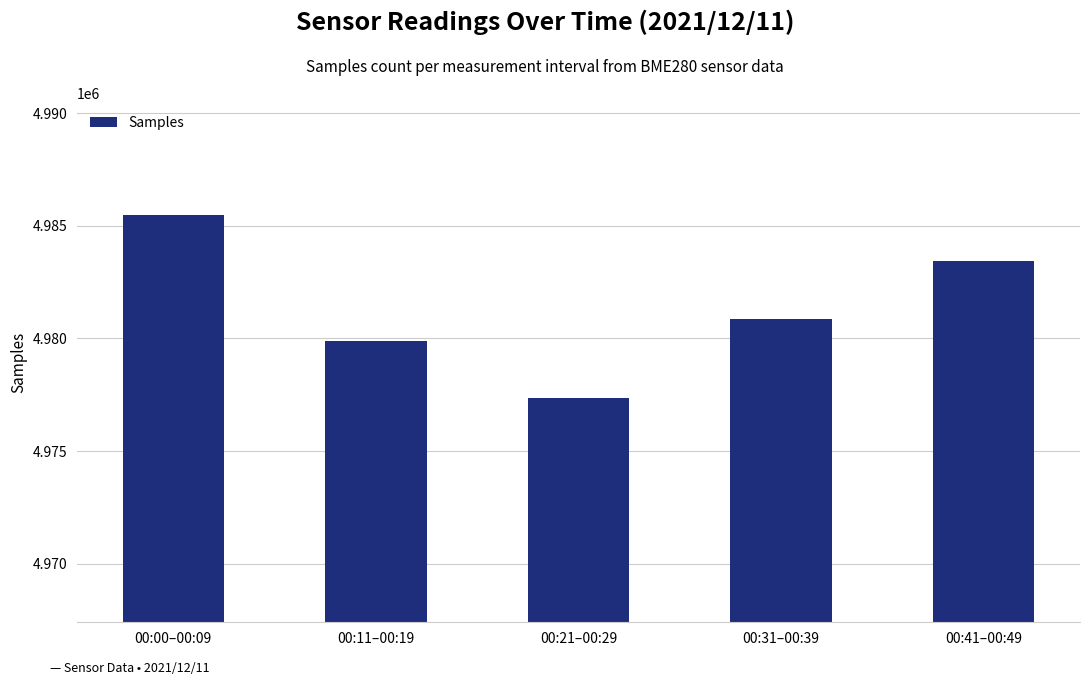

List the labels in order of value, largest first.

00:00–00:09, 00:41–00:49, 00:31–00:39, 00:11–00:19, 00:21–00:29